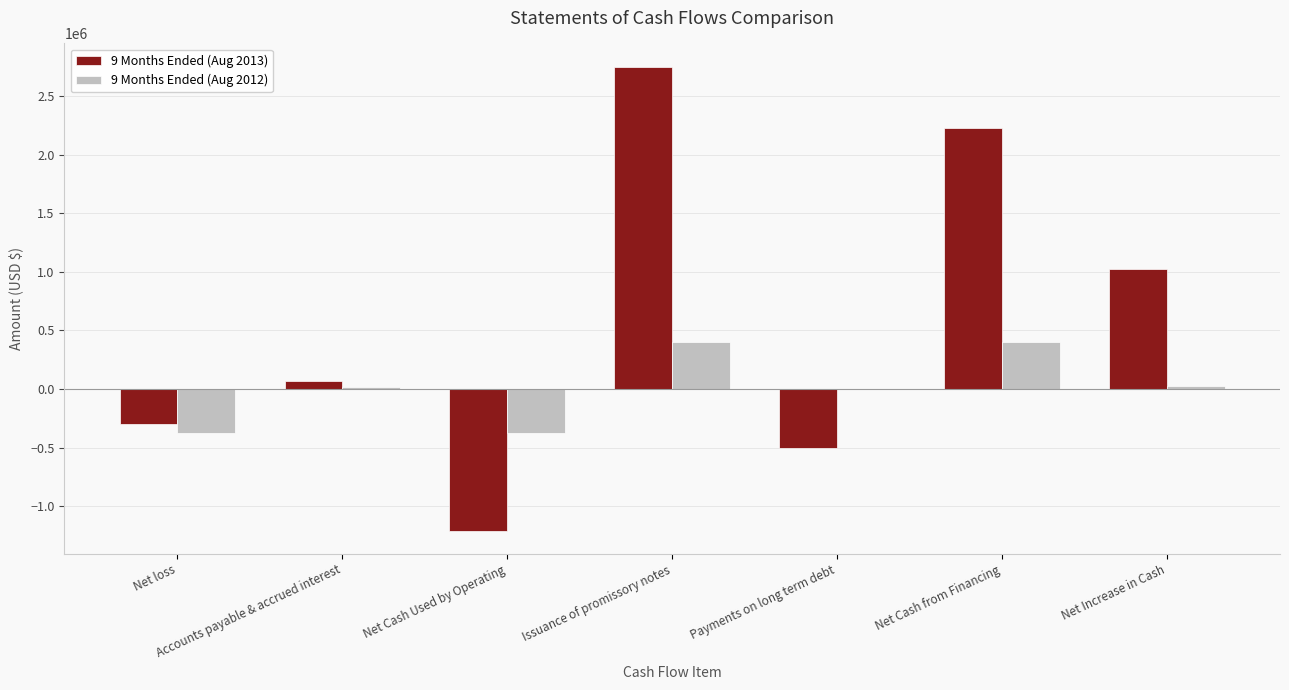

Is the value of 9 Months Ended (Aug 2012) at Accounts payable & accrued interest greater than the value of 9 Months Ended (Aug 2013) at Net Cash Used by Operating?

Yes